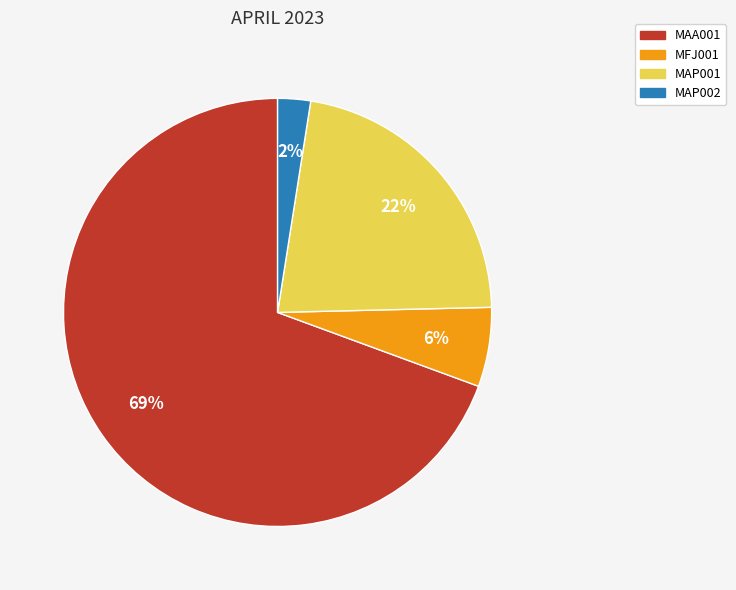

Which has a higher value, MFJ001 or MAP002?

MFJ001